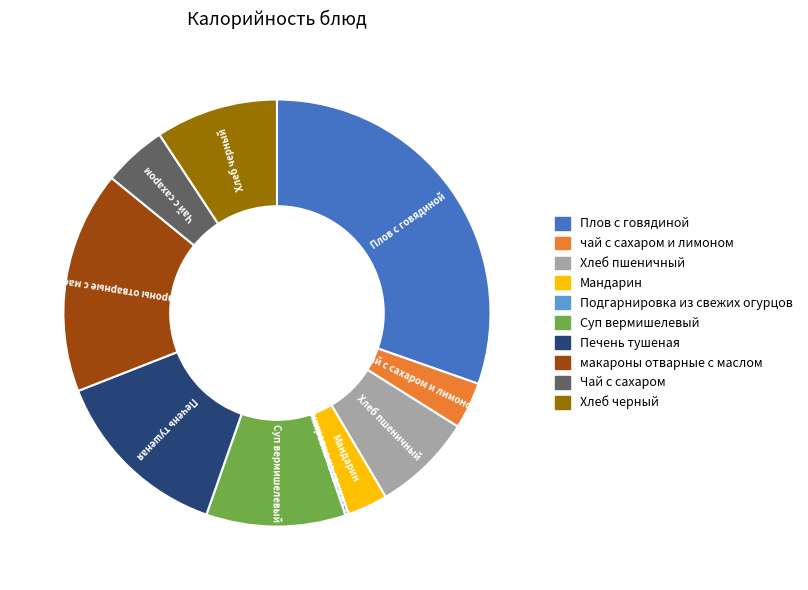

The Плов с говядиной slice represents 30% of the pie. True or false?

True